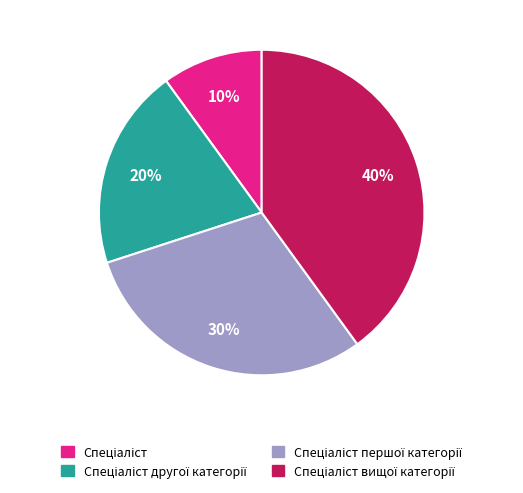

To the nearest percent, what is the average slice percentage?

25%